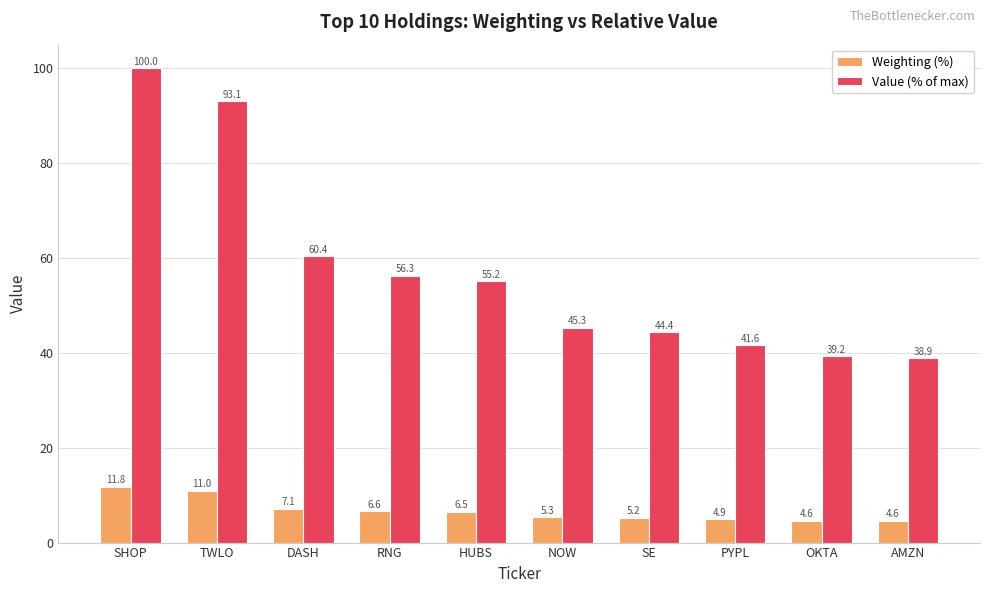

Read the Weighting (%) value at RNG.

6.6